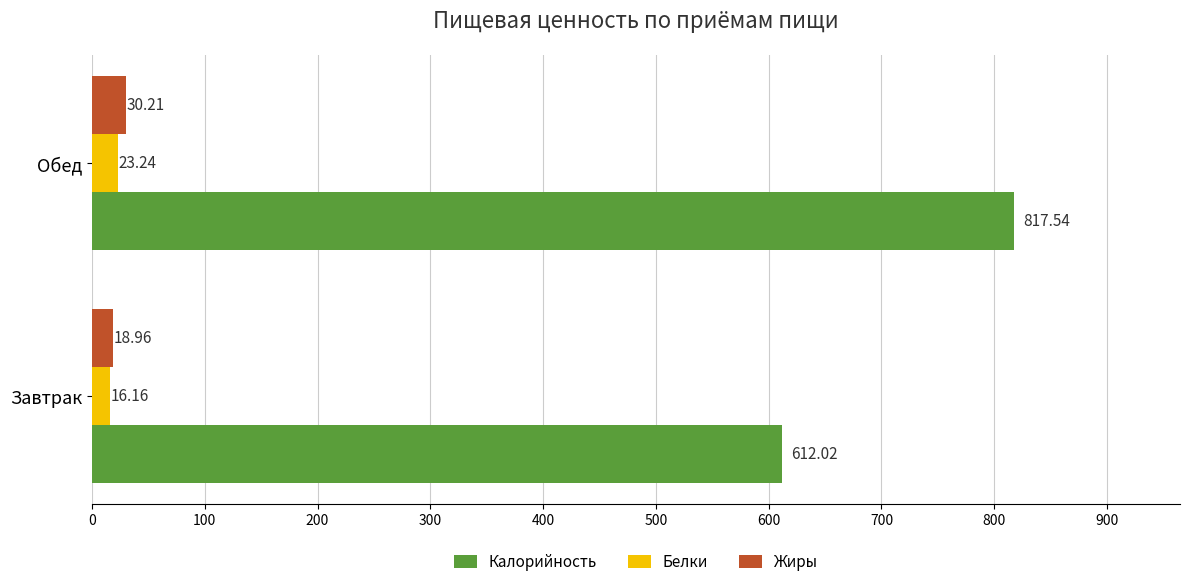

What is the sum of all Жиры values?

49.2